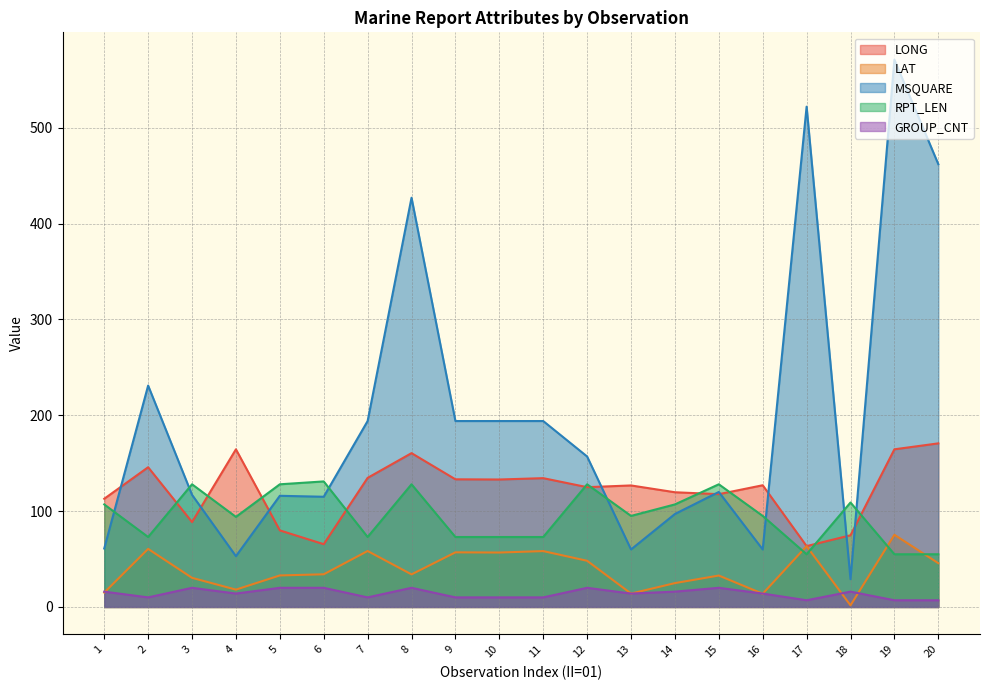

How many lines are shown in the chart?

5